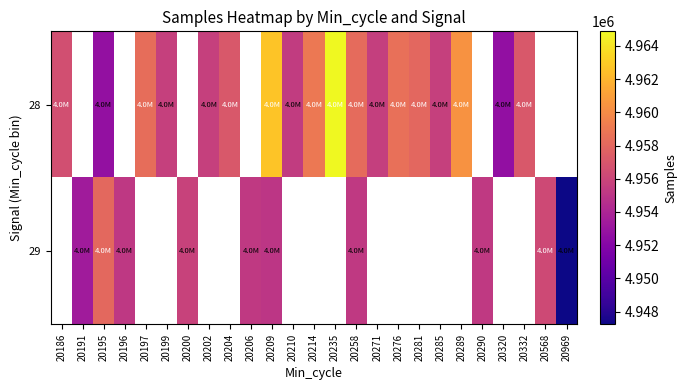

What is the sum of the 28 values at 20289 and 20320?

9913009.0